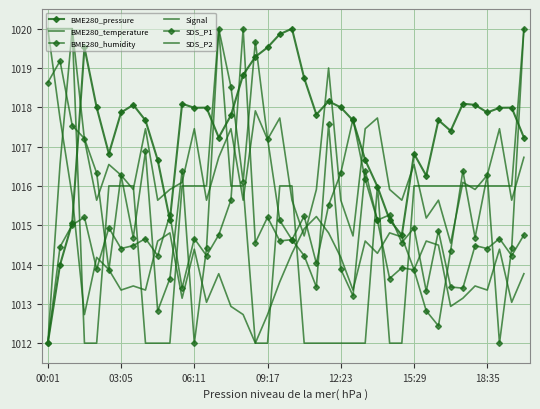

How many times do SDS_P1 and SDS_P2 cross each other?

2